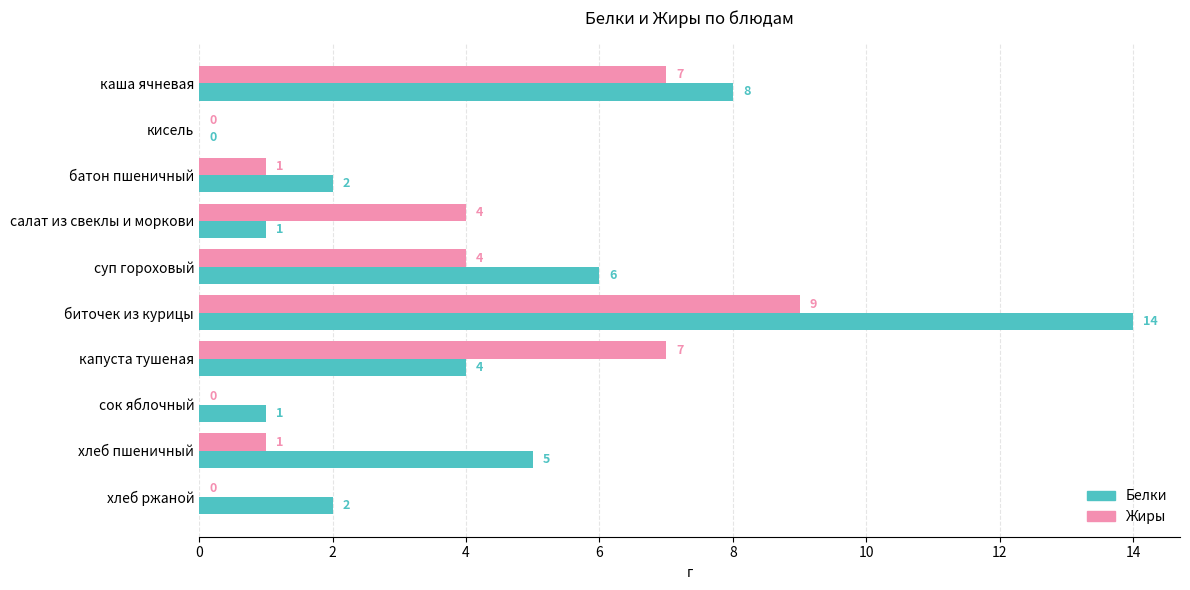

Is the value of Жиры at хлеб ржаной greater than the value of Белки at каша ячневая?

No